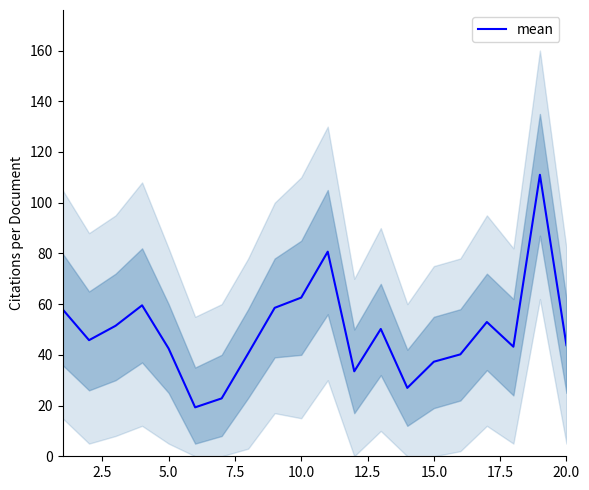

Is it true that mean equals 42.5 at 5.0?

True